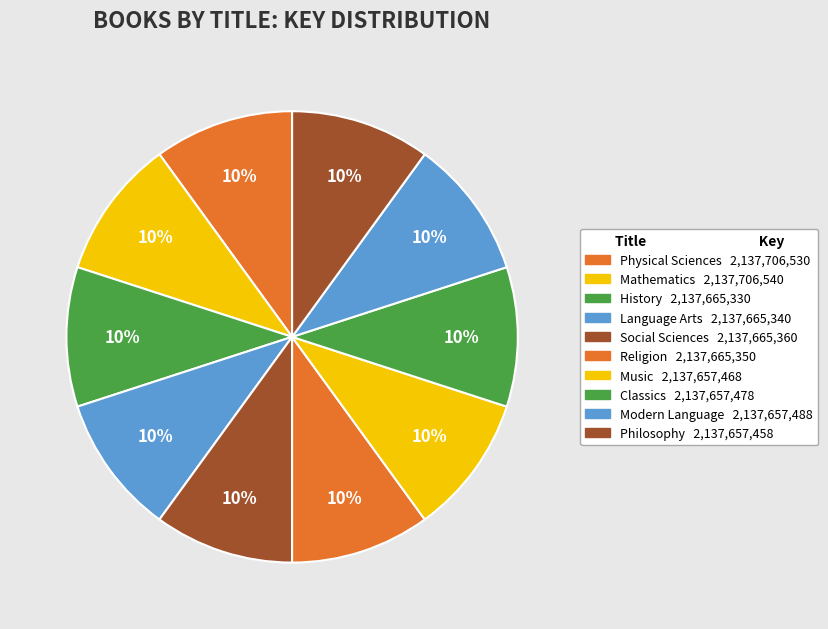

Count the number of slices in the pie.

10